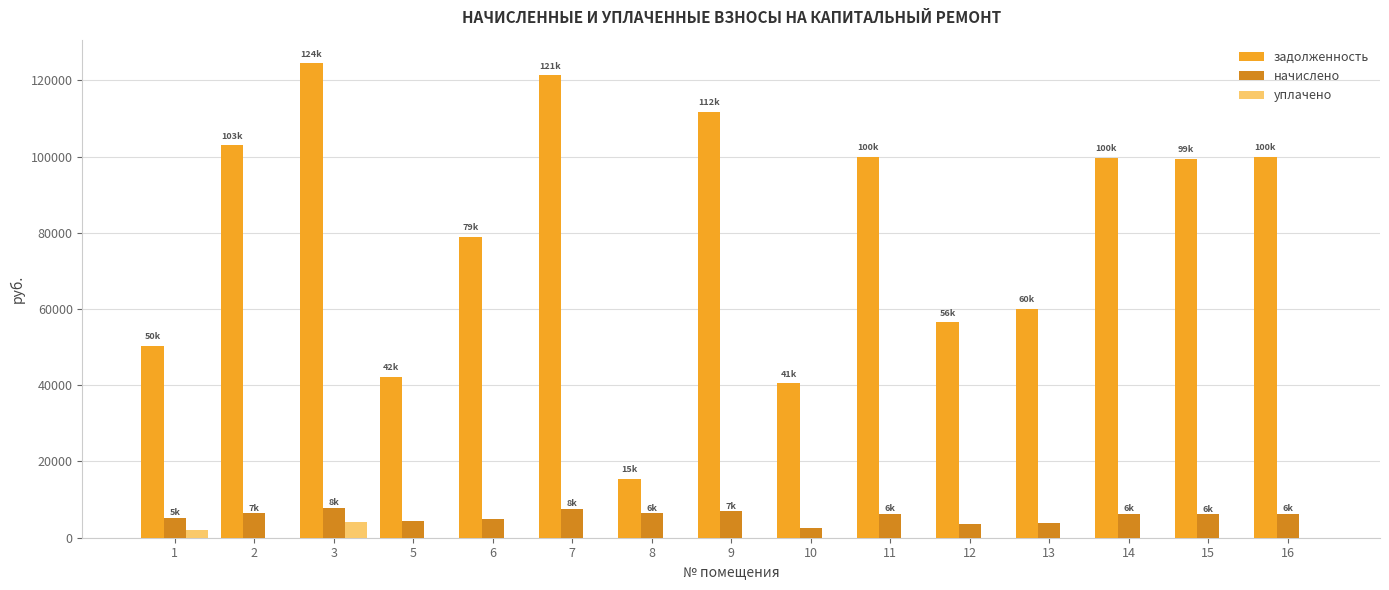

Between 1 and 8, which series saw the biggest shift?

задолженность